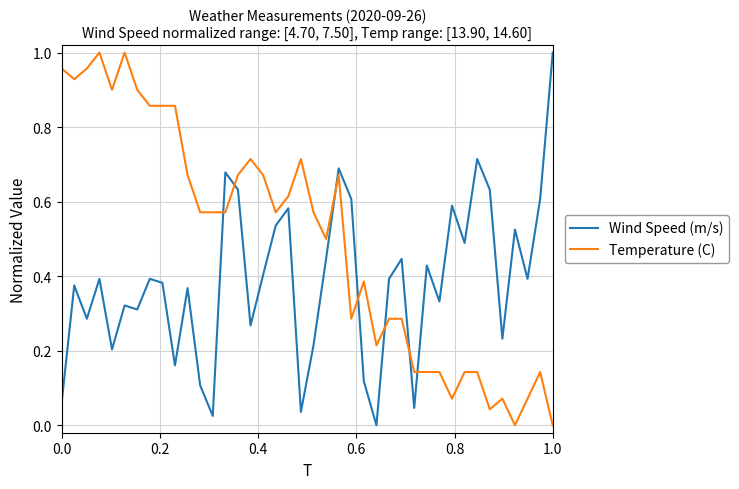

Which series has the largest total across all categories?

Temperature (C)